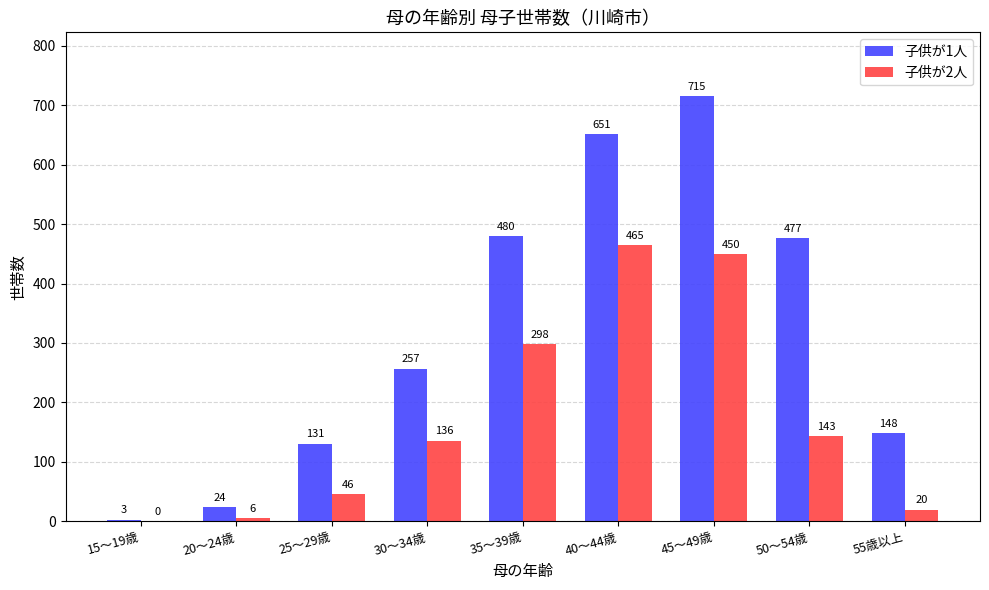

Count the number of data series in this chart.

2